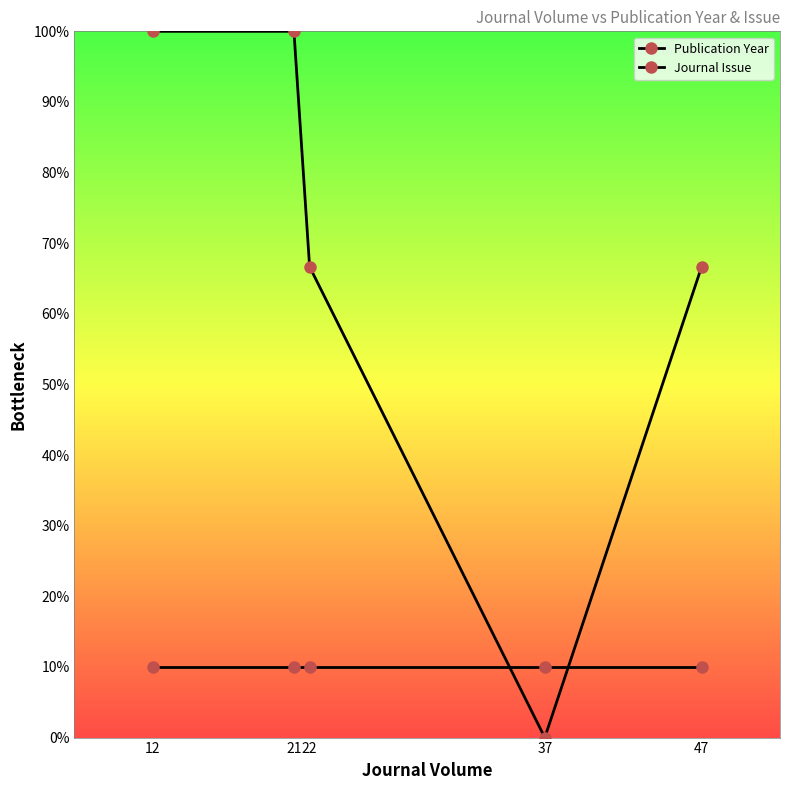

How many lines are shown in the chart?

2